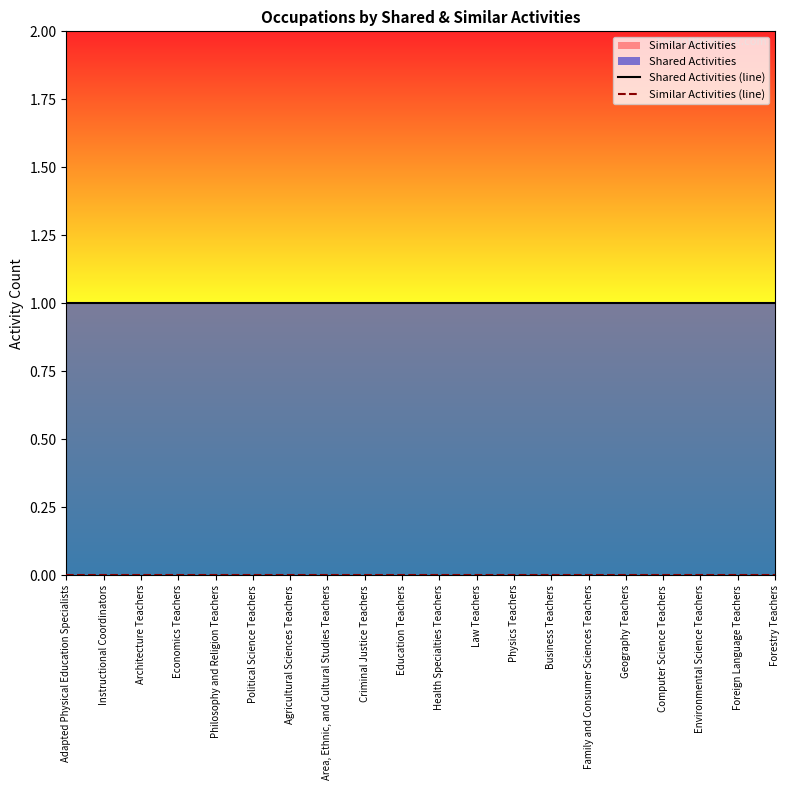

What is the label of the 6th point from the right?

Family and Consumer Sciences Teachers